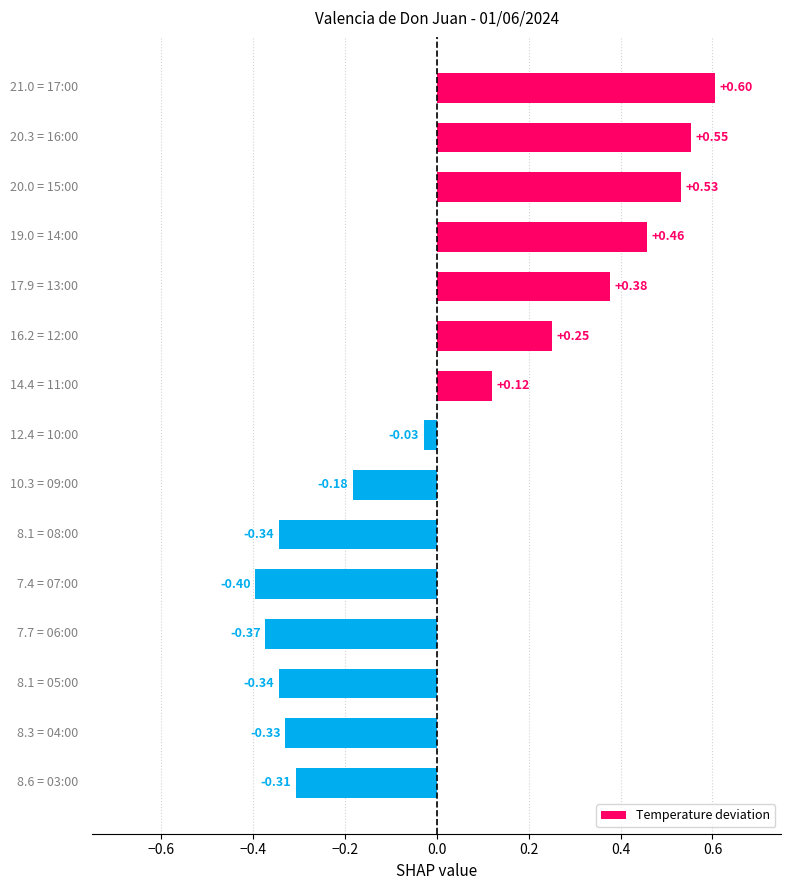

What is the sum of all values?

0.6